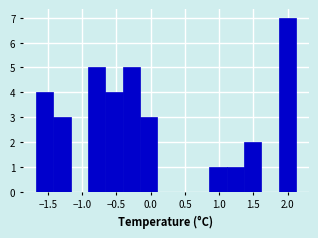

Over which range of the x-axis is the bar tallest?

1.85 to 2.10